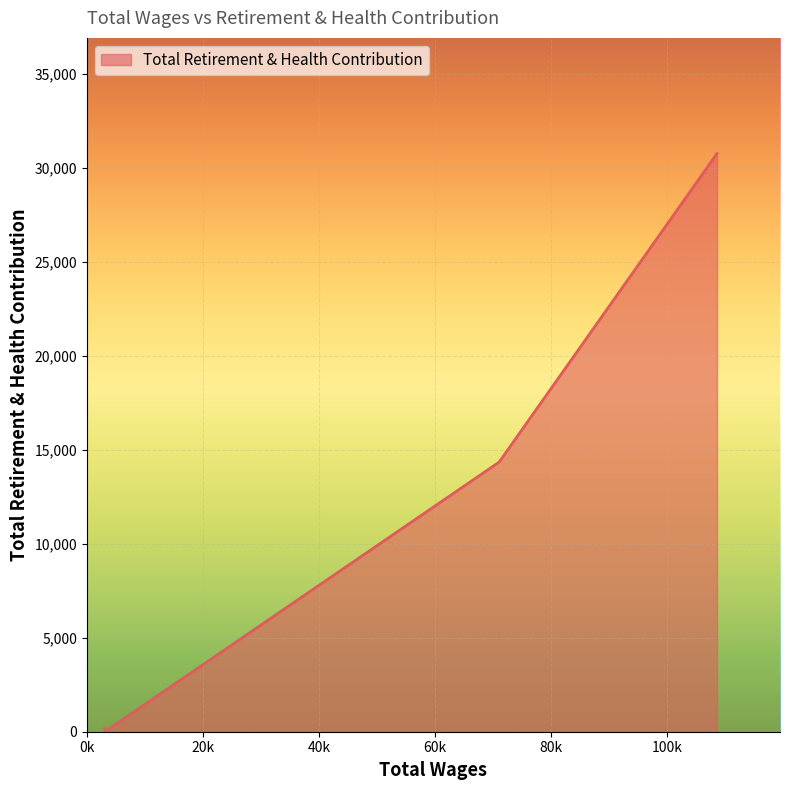

What is the greatest value displayed?

30751